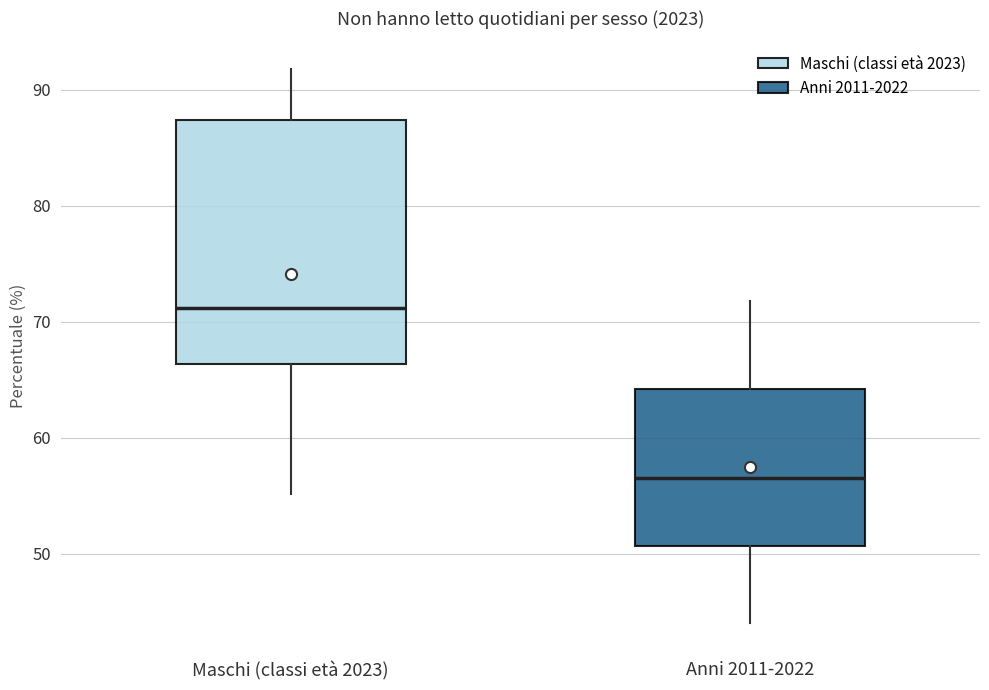

Where does the median line of the box for Maschi (classi età 2023) sit on the y-axis? The values are not printed on the chart, so give them approximately, as read against the axis.

71